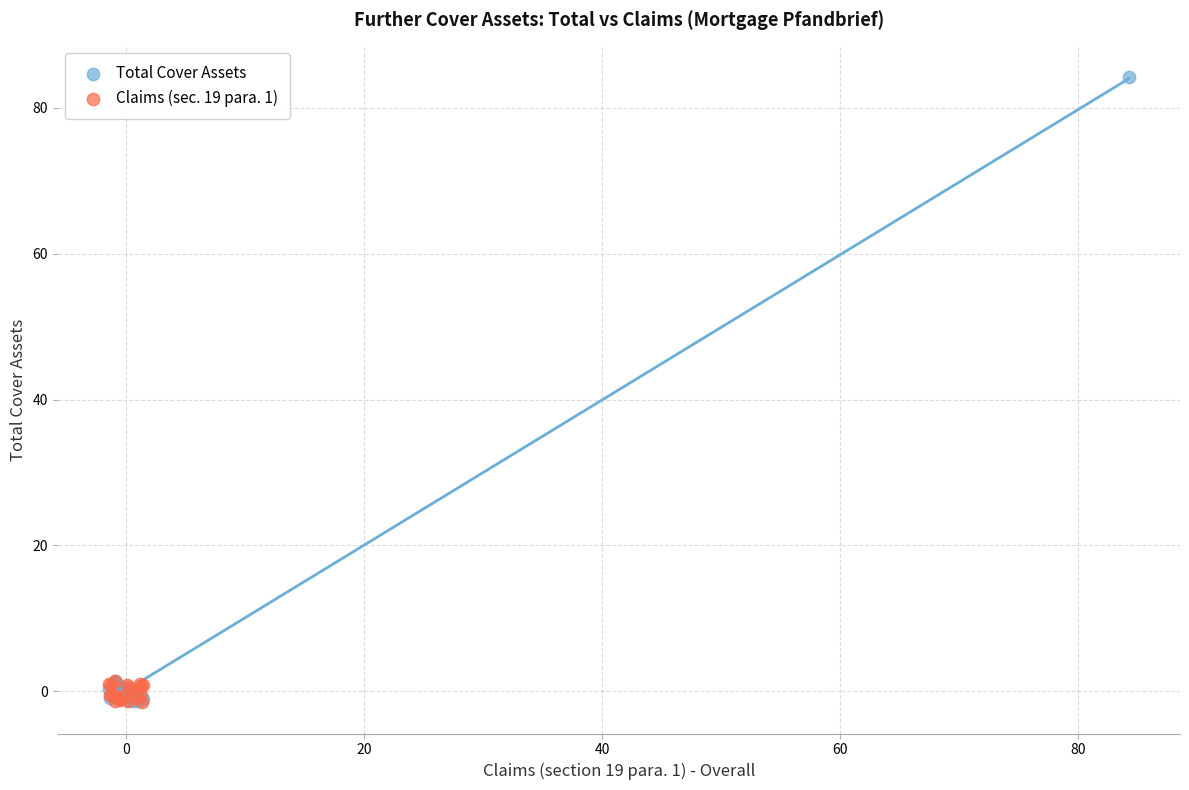

What are all the series names shown in the legend?

Total Cover Assets, Claims (sec. 19 para. 1)